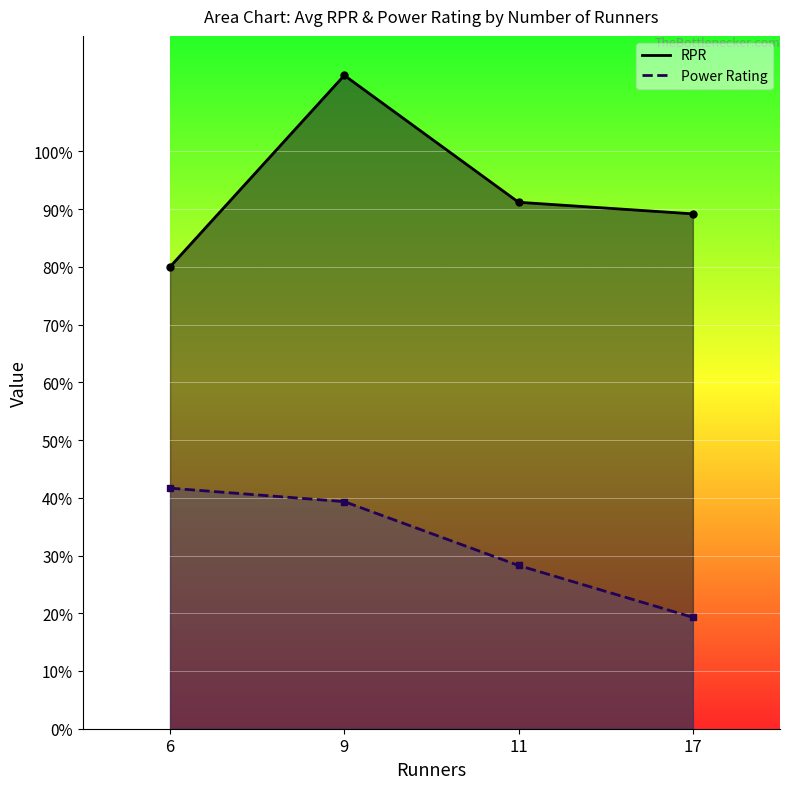

Reading left to right, list all the values displayed in this chart.

RPR line: 80.0	113.2	91.2	89.2
Power Rating line: 41.7	39.3	28.3	19.3